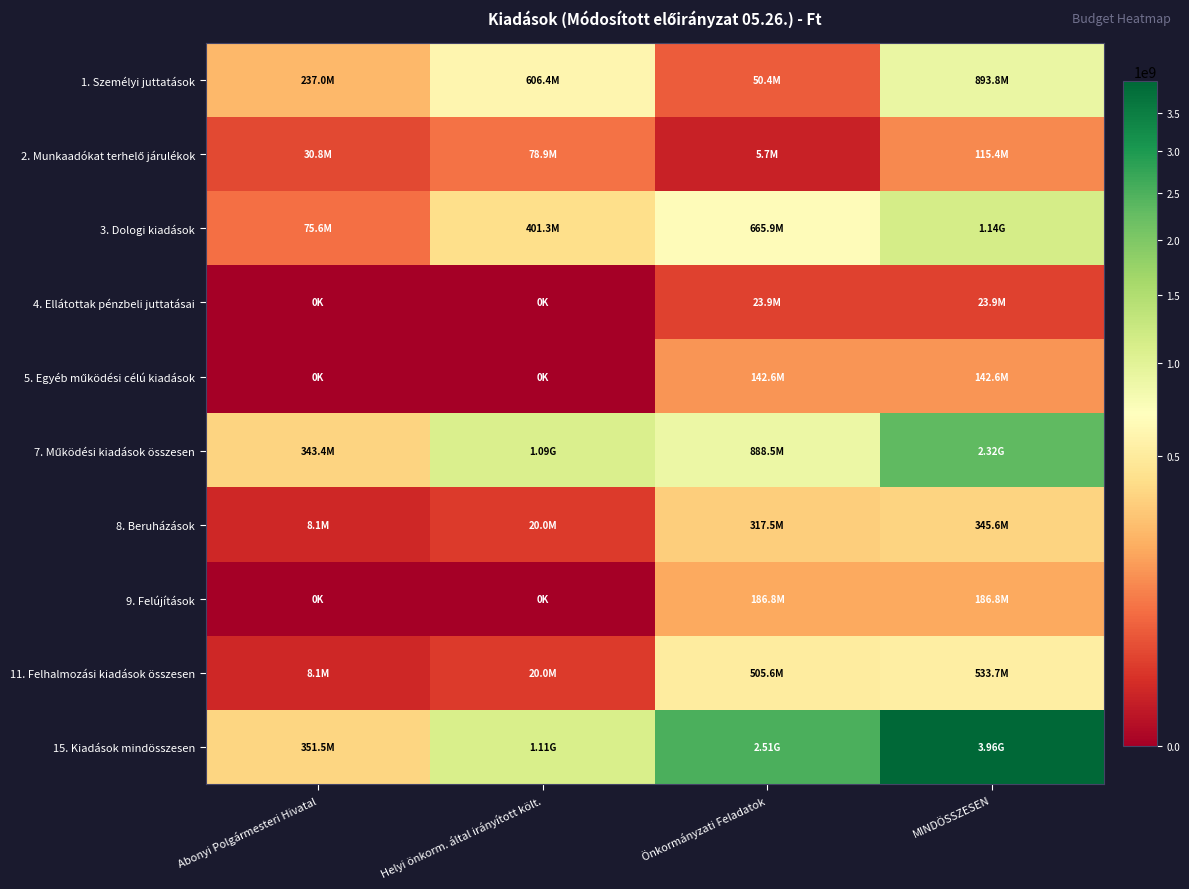

Rank the series at Abonyi Polgármesteri Hivatal from highest to lowest value.

15. Kiadások mindösszesen, 7. Működési kiadások összesen, 1. Személyi juttatások, 3. Dologi kiadások, 2. Munkaadókat terhelő járulékok, 8. Beruházások, 11. Felhalmozási kiadások összesen, 4. Ellátottak pénzbeli juttatásai, 5. Egyéb működési célú kiadások, 9. Felújítások